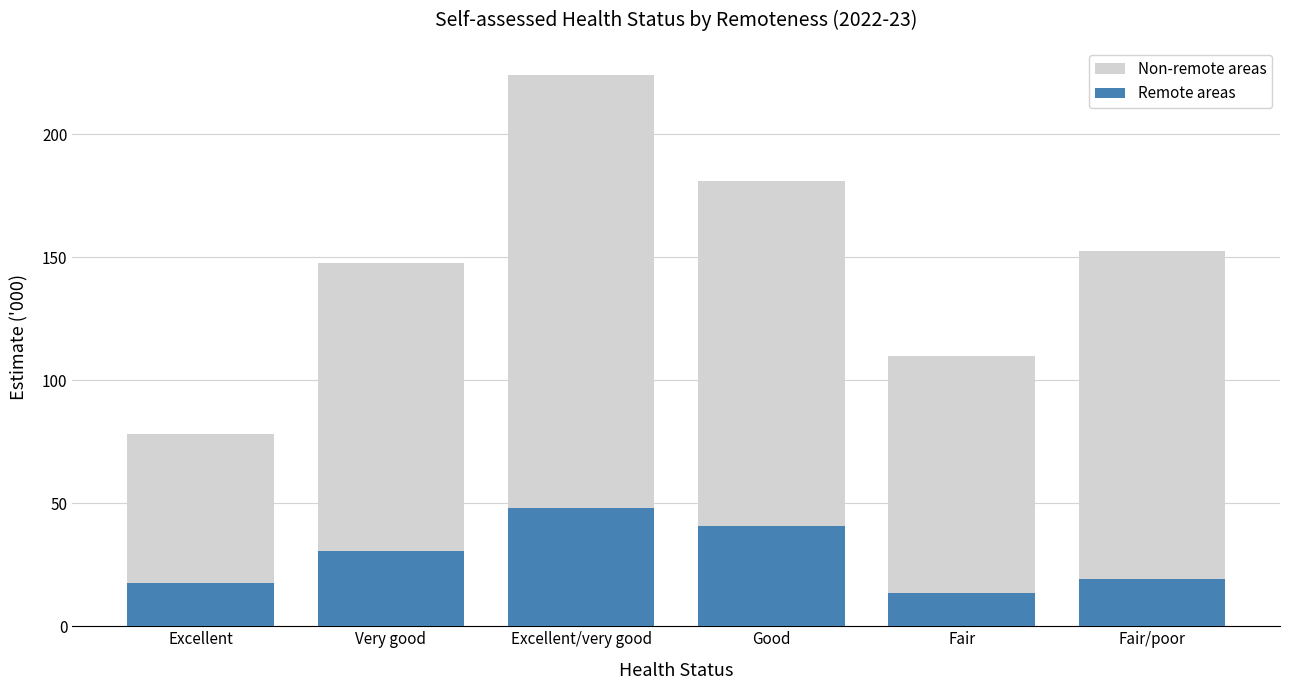

What is the difference between the Remote areas values at Very good and Excellent/very good?

17.5